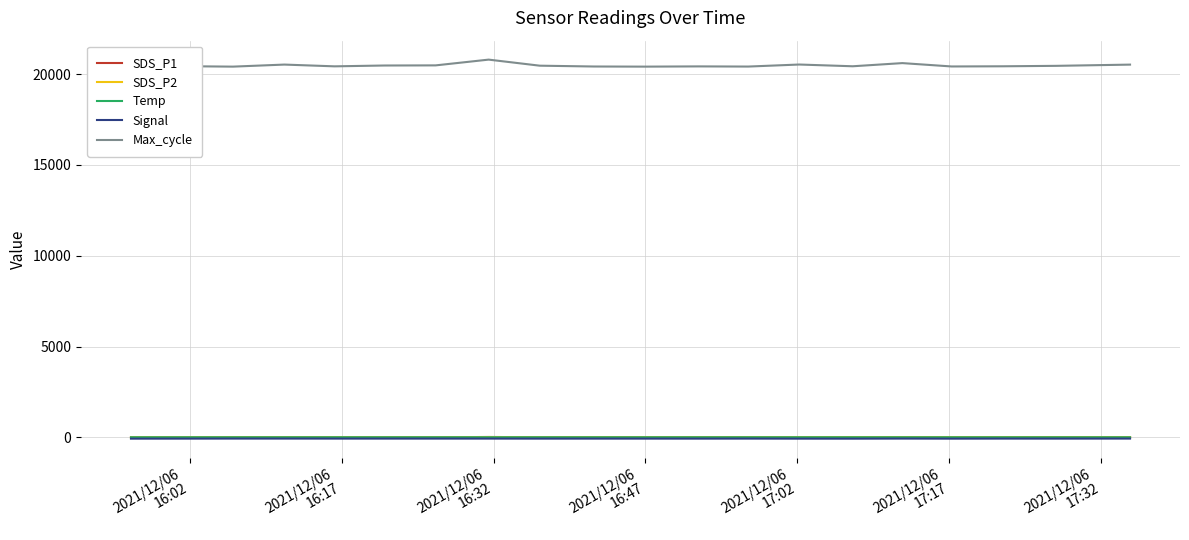

How many lines are shown in the chart?

5